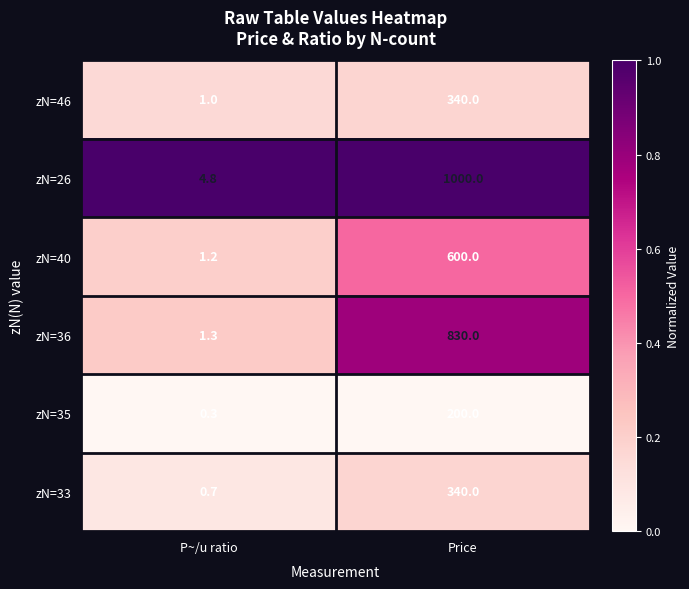

What is the sum of all zN=33 values?

340.7